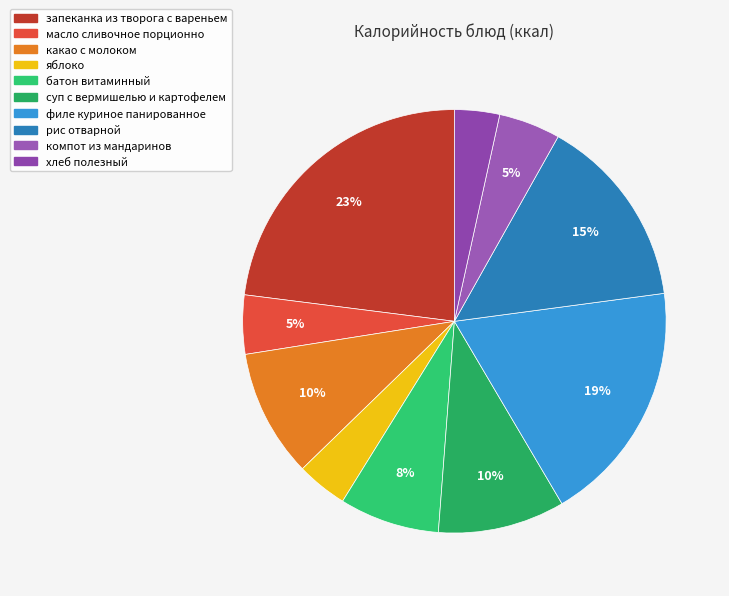

Count the number of slices in the pie.

10